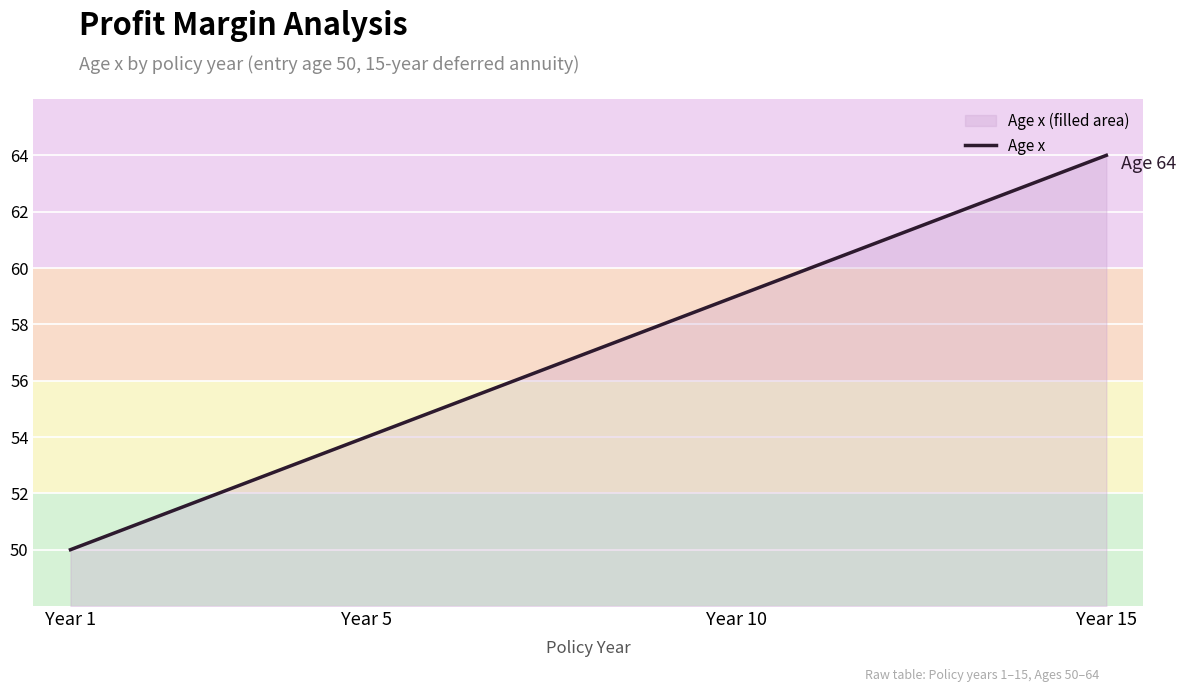

How many lines are shown in the chart?

1